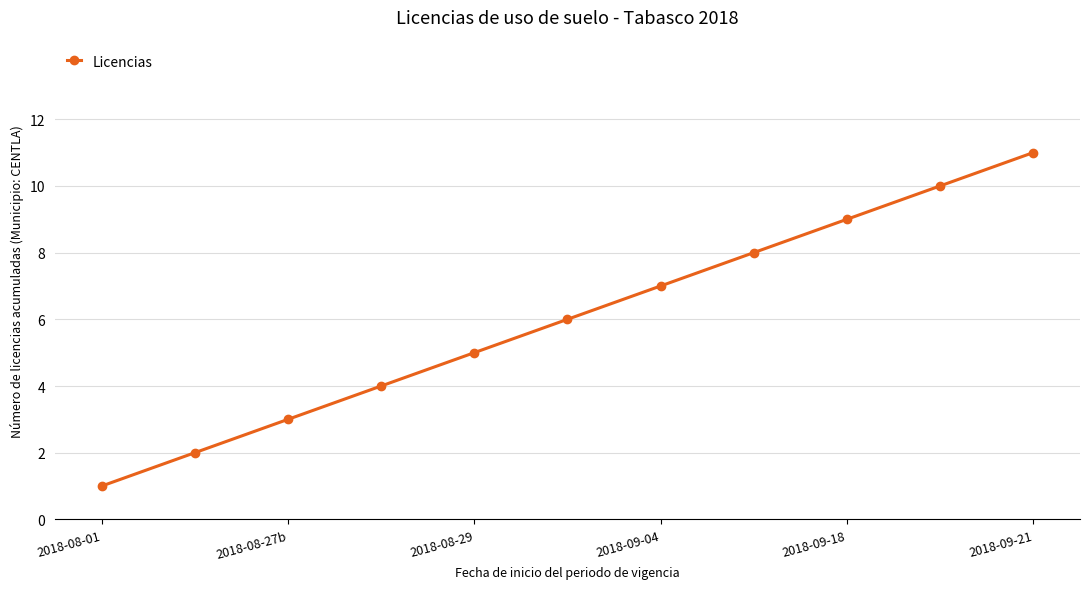

What is the average value?

6